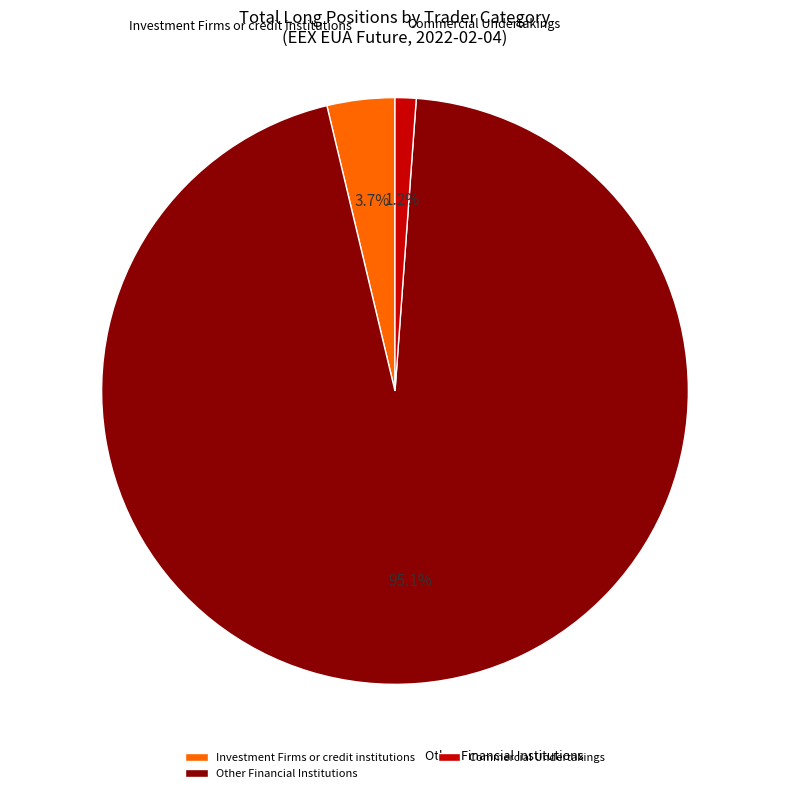

How many slices are in this pie chart?

3